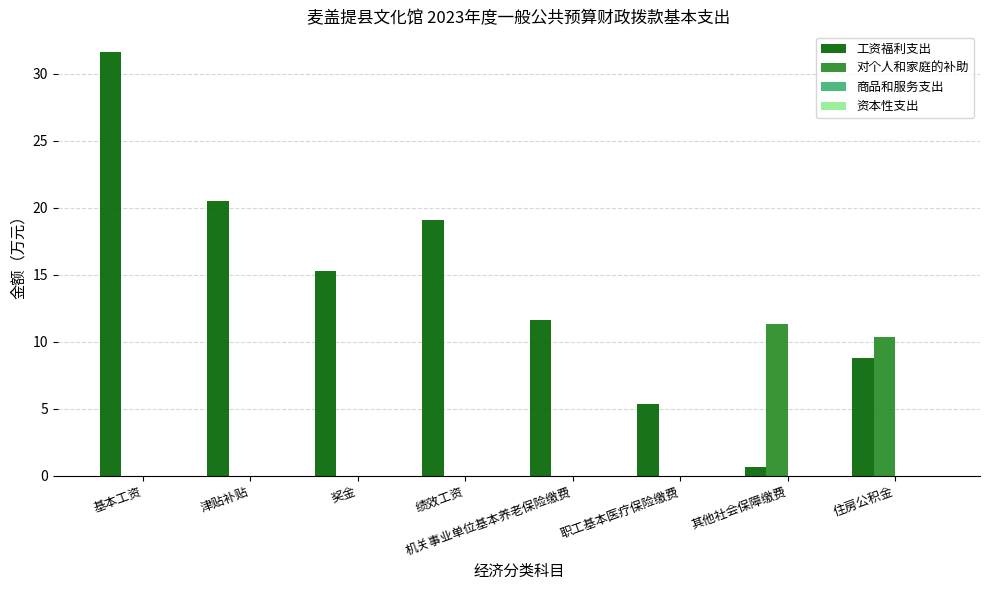

Which series has the widest spread of values?

工资福利支出